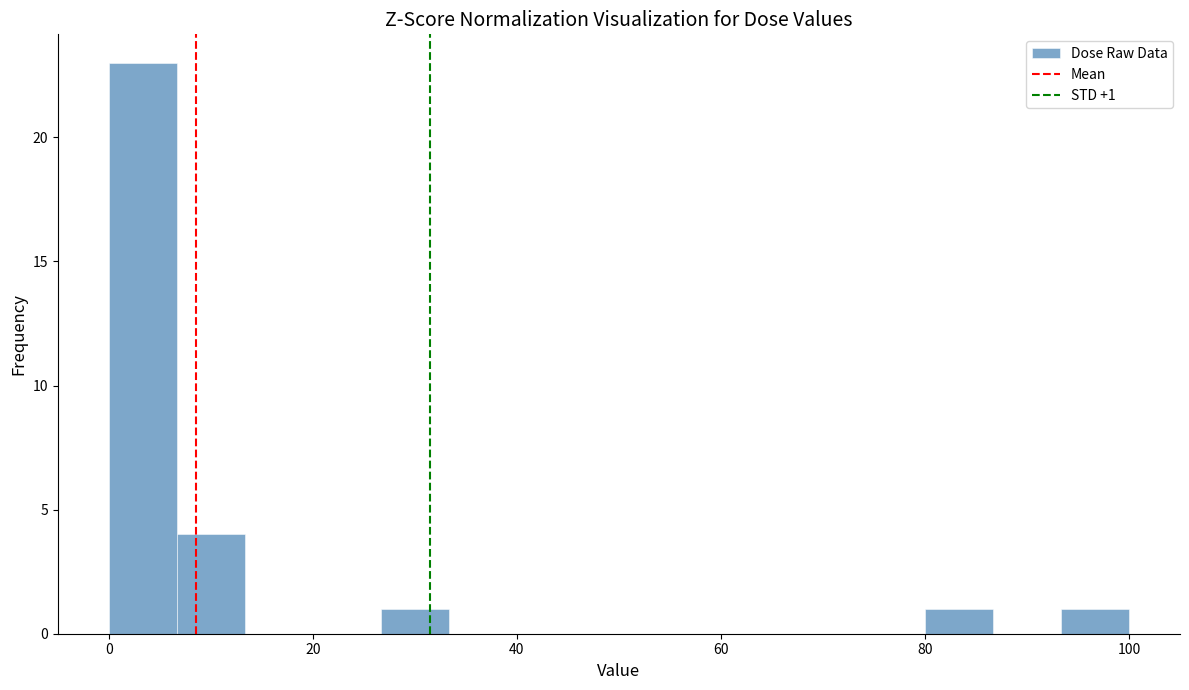

Read against the x-axis, roughly where is the centre of the tallest bar?

4